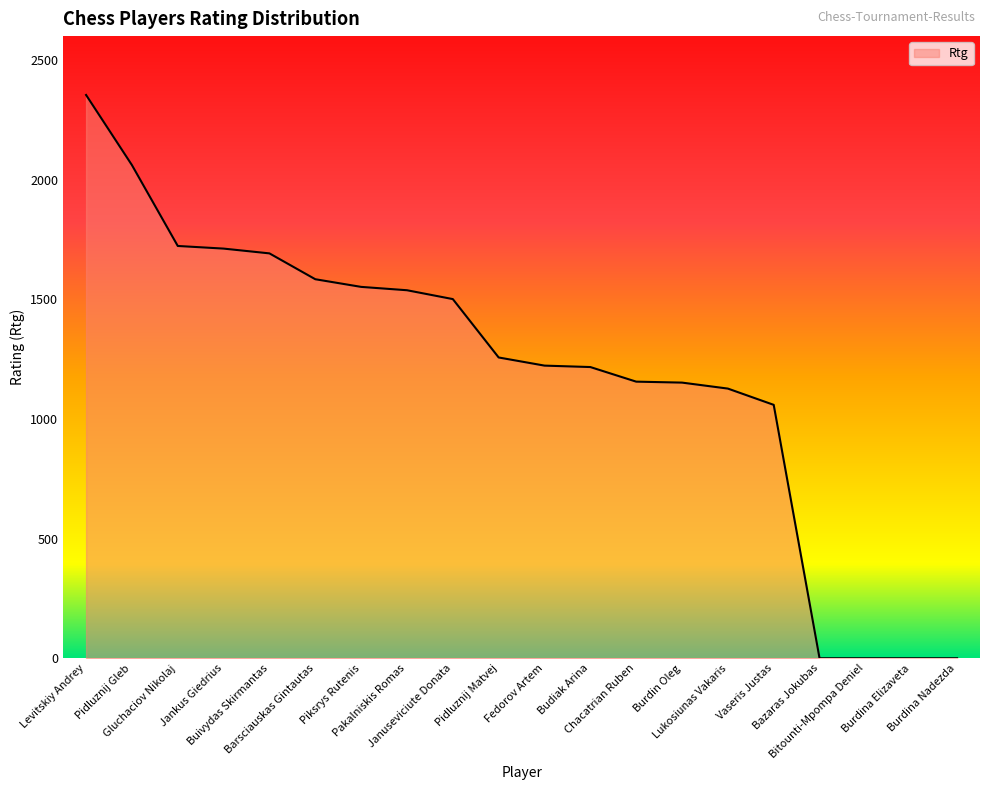

Is it true that the value at Barsciauskas Gintautas is 2165?

False